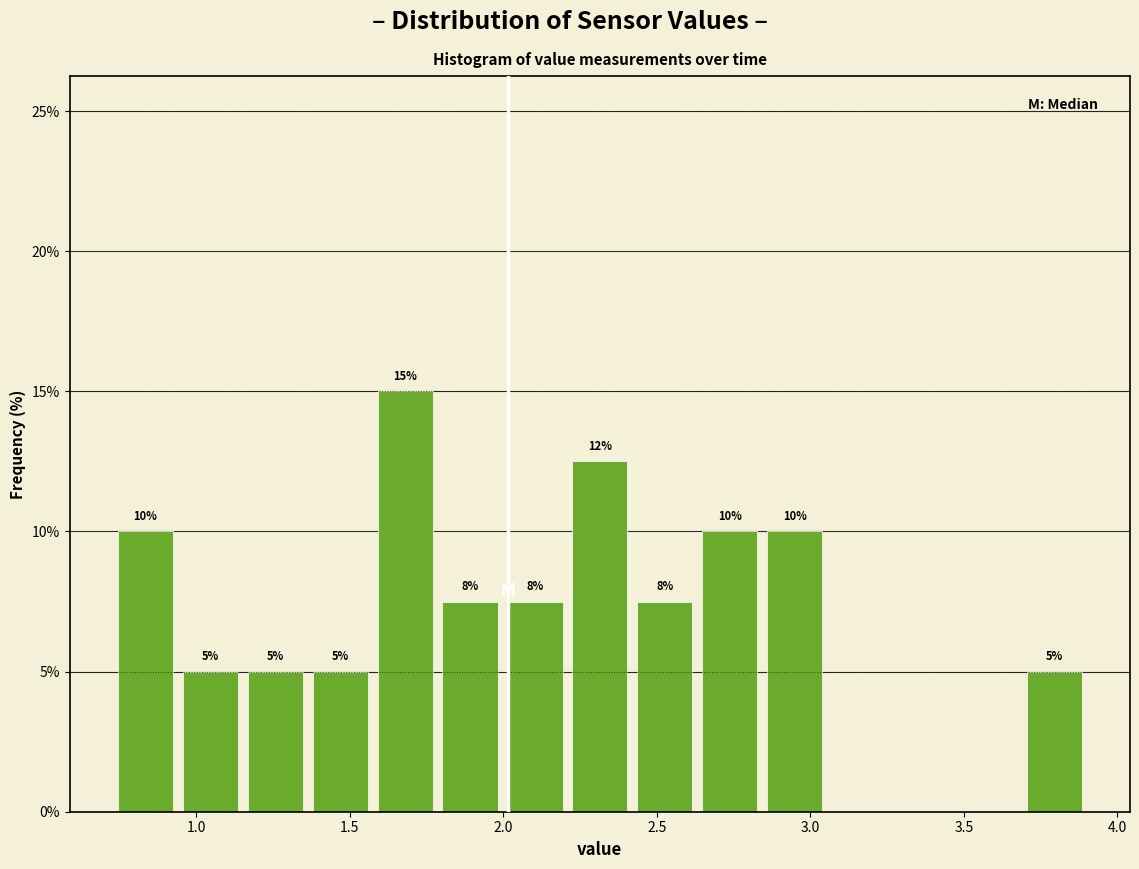

Which range on the x-axis has the tallest bar?

1.60 to 1.80